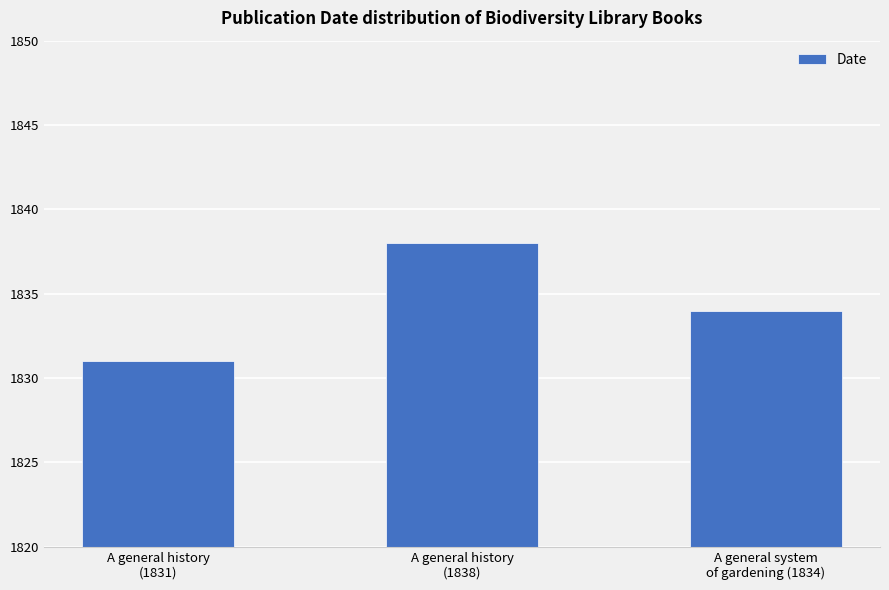

Count the values in the range 1831 to 1838.

3